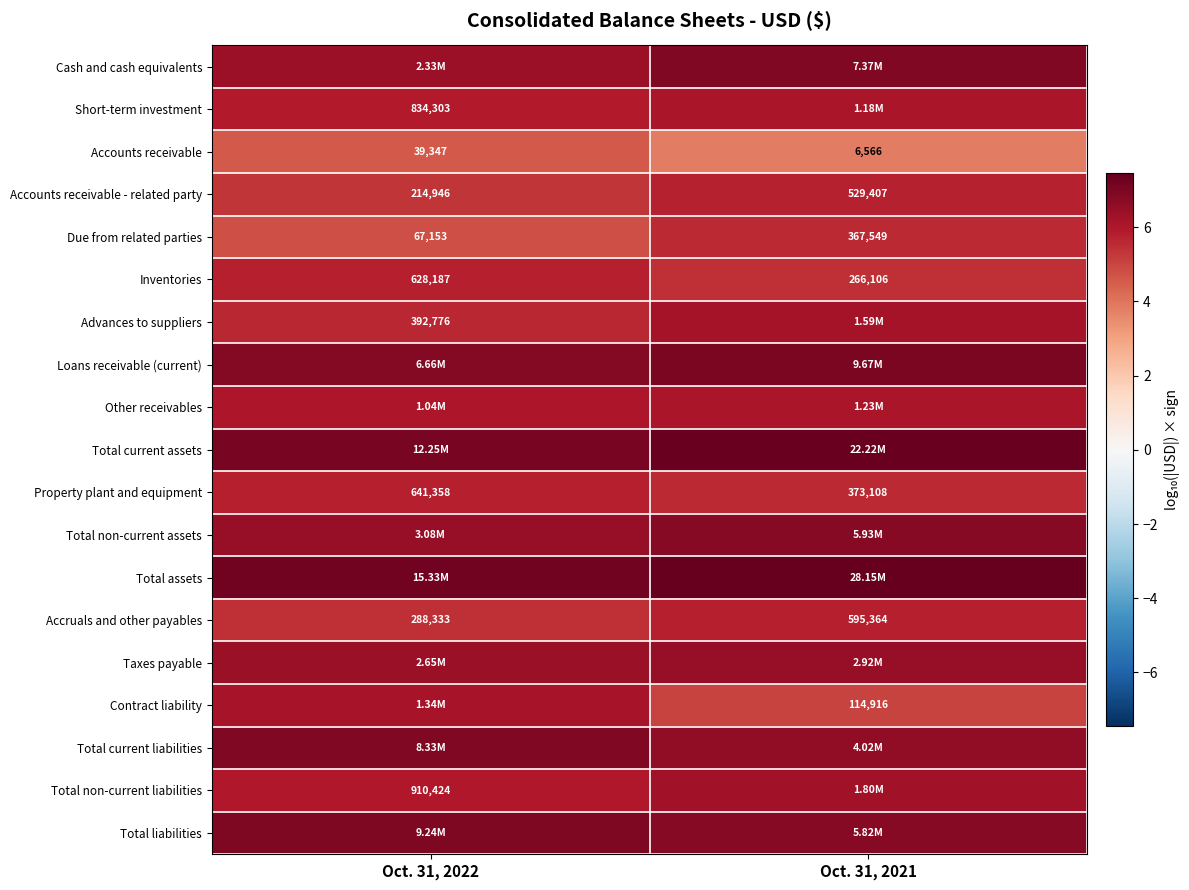

How many data points in Total non-current liabilities are above 6?

1